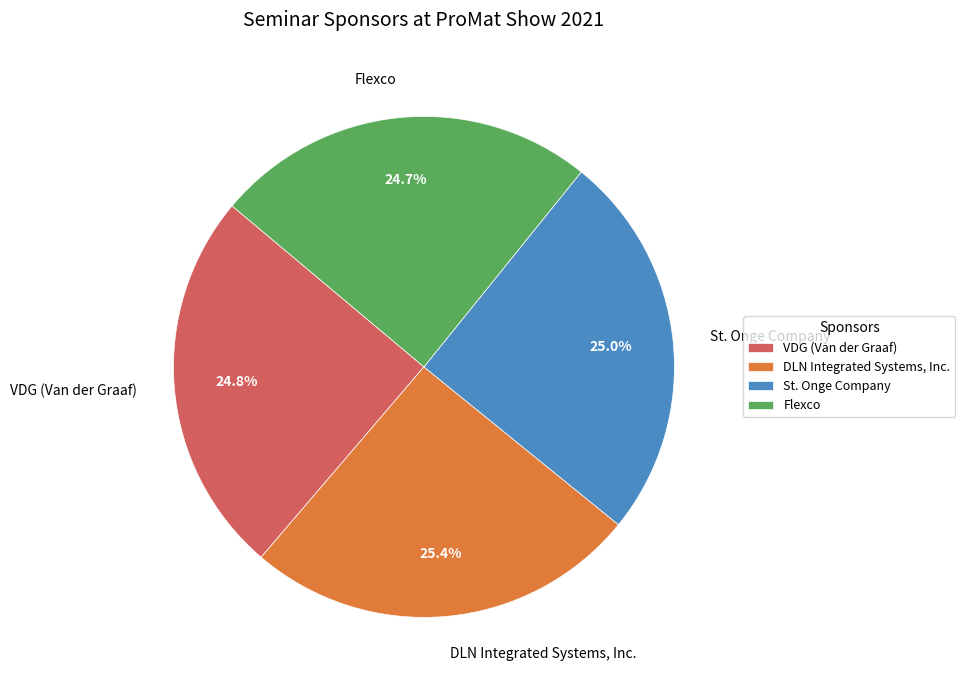

To the nearest percent, what is the difference between the largest and smallest slice percentages?

1%